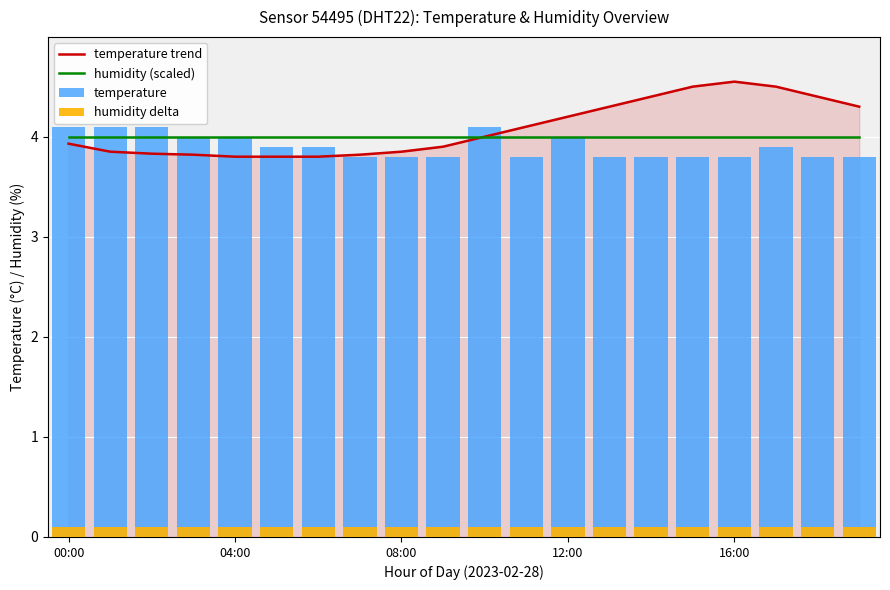

At how many categories does at least one series exceed 3?

20